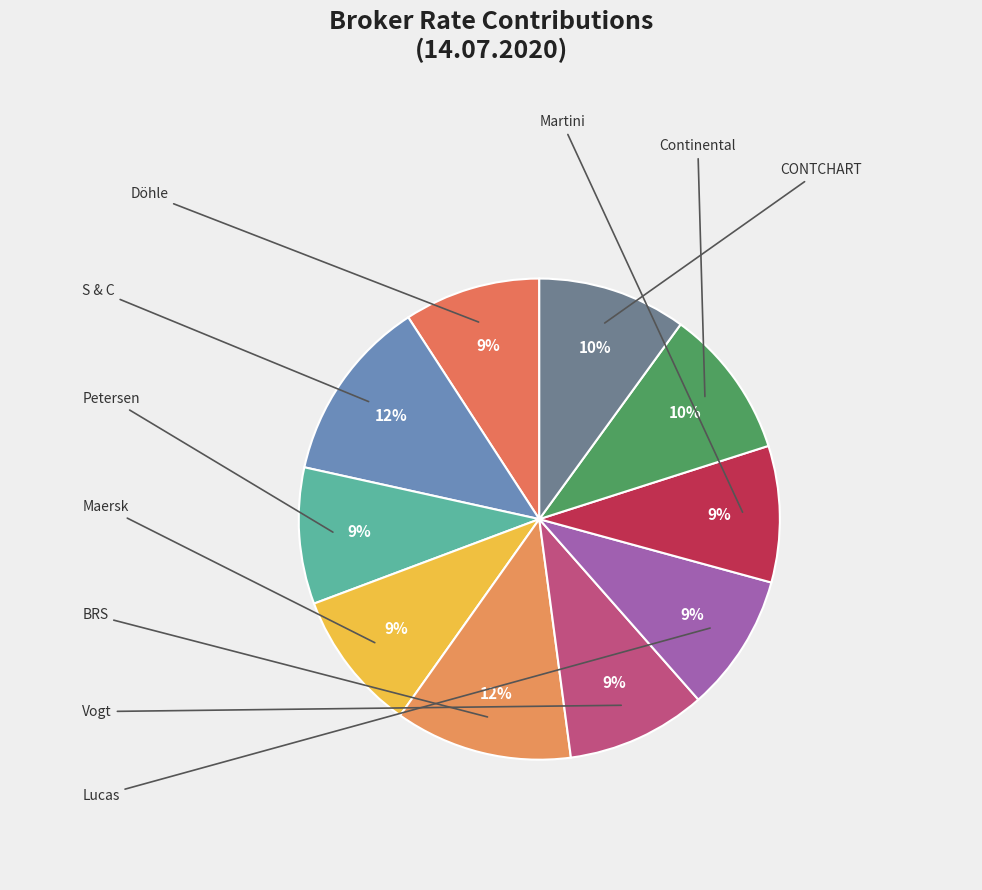

What is the total percentage of Continental and CONTCHART?

20.1%